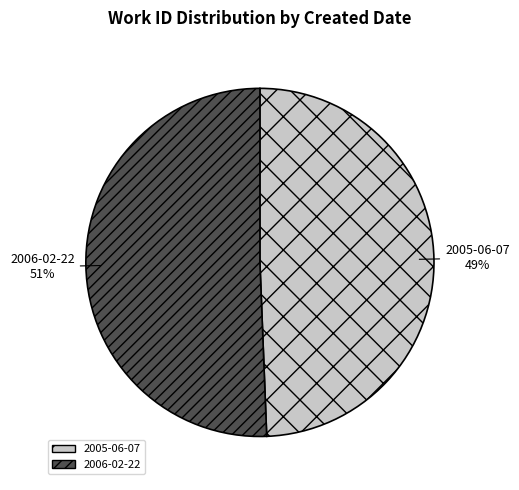

Rank the categories by value from lowest to highest.

2005-06-07, 2006-02-22